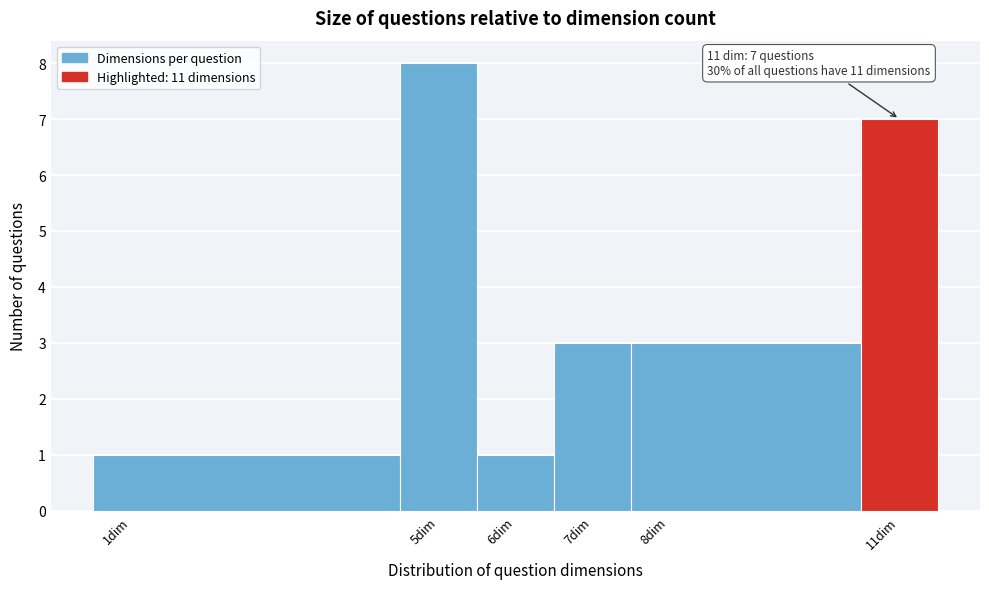

Which range on the x-axis has the tallest bar?

4.5 to 5.5